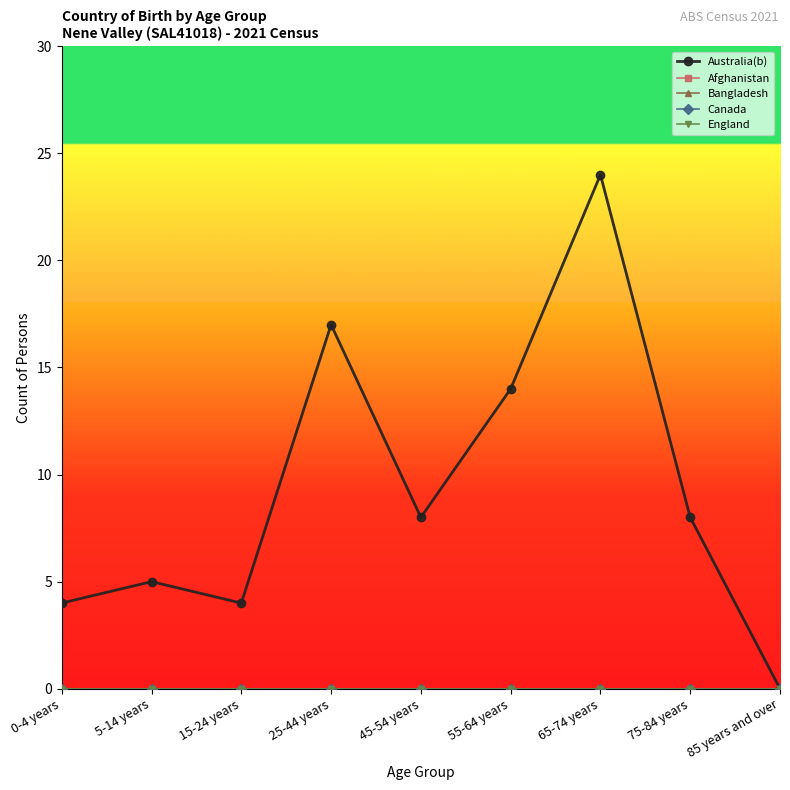

Does the chart have visible grid lines?

No